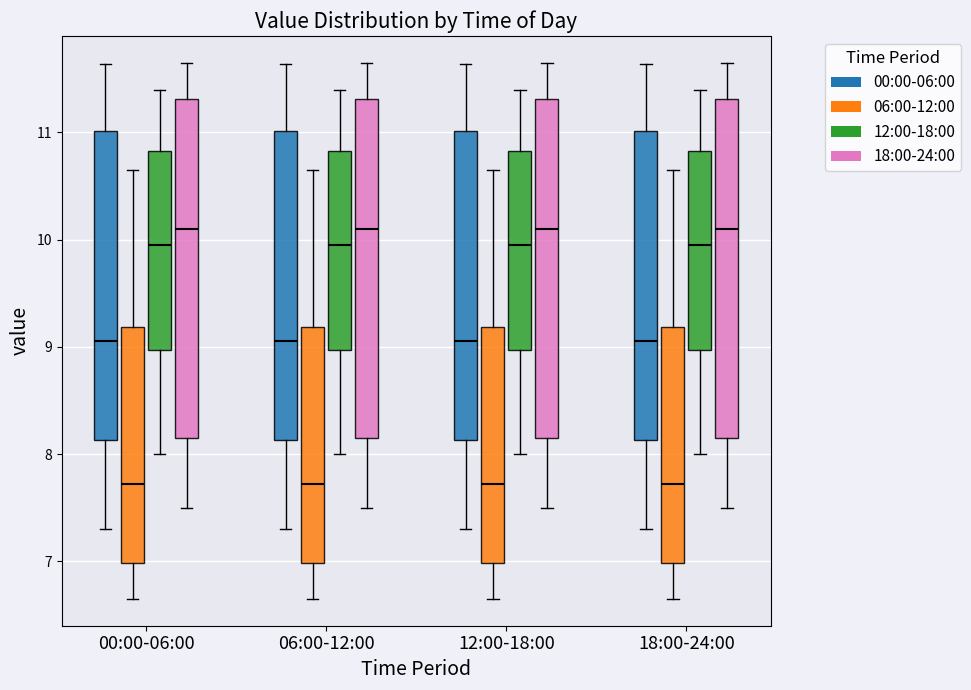

Reading left to right, read every box against the y-axis: the position of its median line, the range the box covers, and the ends of its whiskers. The values are not printed on the chart, so give them approximately, as read against the axis.

00:00-06:00 (00:00-06:00): median 9.1, box 8.1 to 11.0, whiskers 7.3 to 11.6
00:00-06:00 (06:00-12:00): median 7.7, box 7.0 to 9.2, whiskers 6.7 to 10.7
00:00-06:00 (12:00-18:00): median 10.0, box 9.0 to 10.8, whiskers 8.0 to 11.4
00:00-06:00 (18:00-24:00): median 10.1, box 8.2 to 11.3, whiskers 7.5 to 11.7
06:00-12:00 (00:00-06:00): median 9.1, box 8.1 to 11.0, whiskers 7.3 to 11.6
06:00-12:00 (06:00-12:00): median 7.7, box 7.0 to 9.2, whiskers 6.7 to 10.7
06:00-12:00 (12:00-18:00): median 10.0, box 9.0 to 10.8, whiskers 8.0 to 11.4
06:00-12:00 (18:00-24:00): median 10.1, box 8.2 to 11.3, whiskers 7.5 to 11.7
12:00-18:00 (00:00-06:00): median 9.1, box 8.1 to 11.0, whiskers 7.3 to 11.6
12:00-18:00 (06:00-12:00): median 7.7, box 7.0 to 9.2, whiskers 6.7 to 10.7
12:00-18:00 (12:00-18:00): median 10.0, box 9.0 to 10.8, whiskers 8.0 to 11.4
12:00-18:00 (18:00-24:00): median 10.1, box 8.2 to 11.3, whiskers 7.5 to 11.7
18:00-24:00 (00:00-06:00): median 9.1, box 8.1 to 11.0, whiskers 7.3 to 11.6
18:00-24:00 (06:00-12:00): median 7.7, box 7.0 to 9.2, whiskers 6.7 to 10.7
18:00-24:00 (12:00-18:00): median 10.0, box 9.0 to 10.8, whiskers 8.0 to 11.4
18:00-24:00 (18:00-24:00): median 10.1, box 8.2 to 11.3, whiskers 7.5 to 11.7